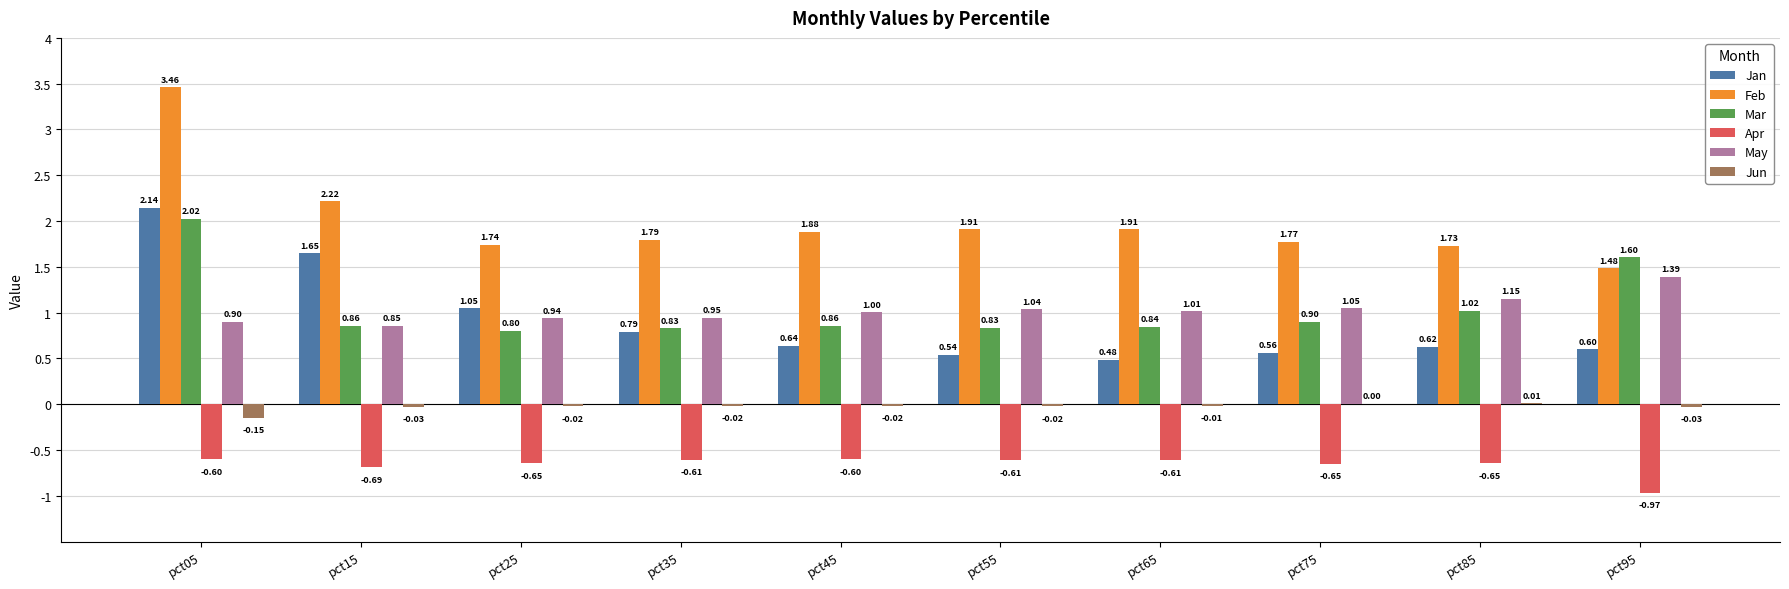

Which series changed the most between pct25 and pct55?

Jan